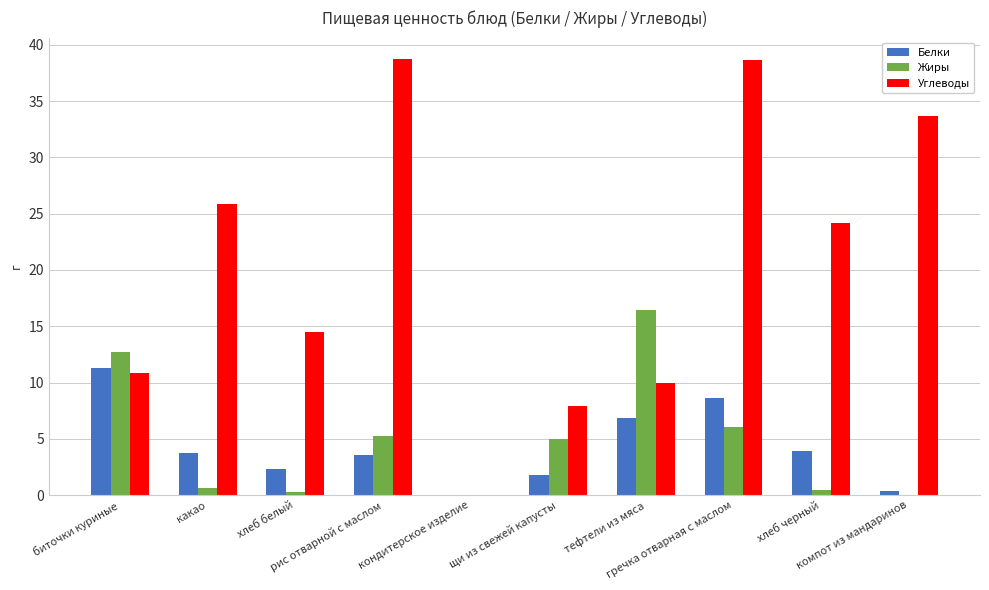

Are the bars horizontal?

No